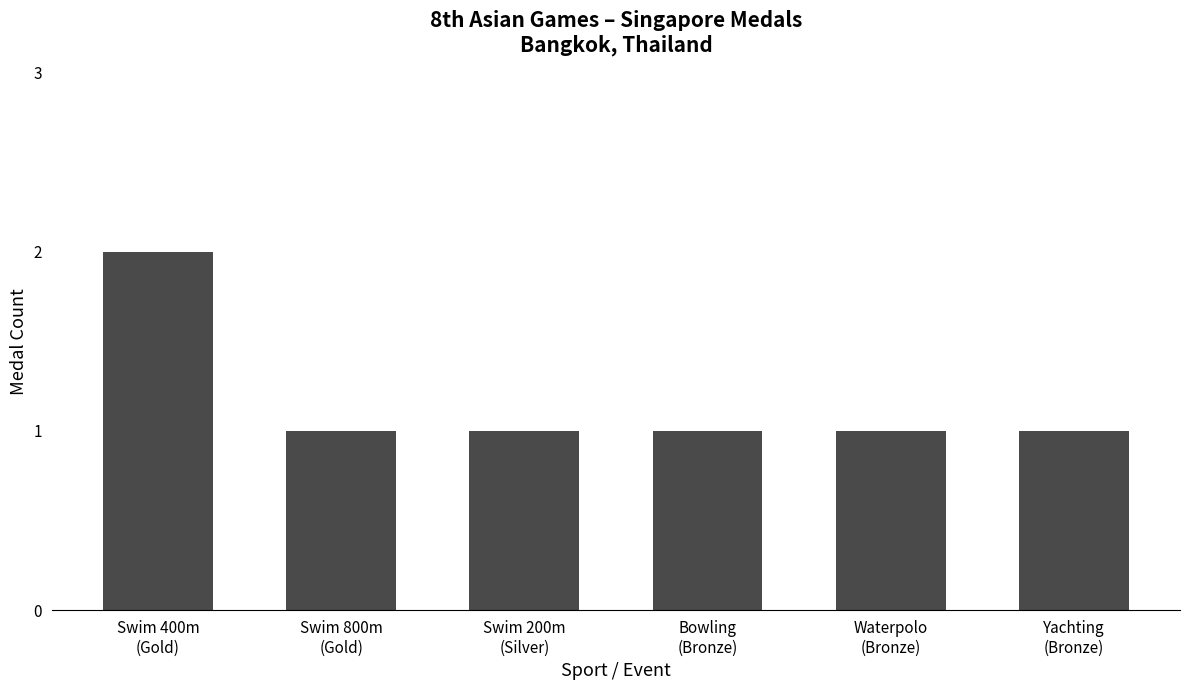

What is the minimum value shown in the chart?

1